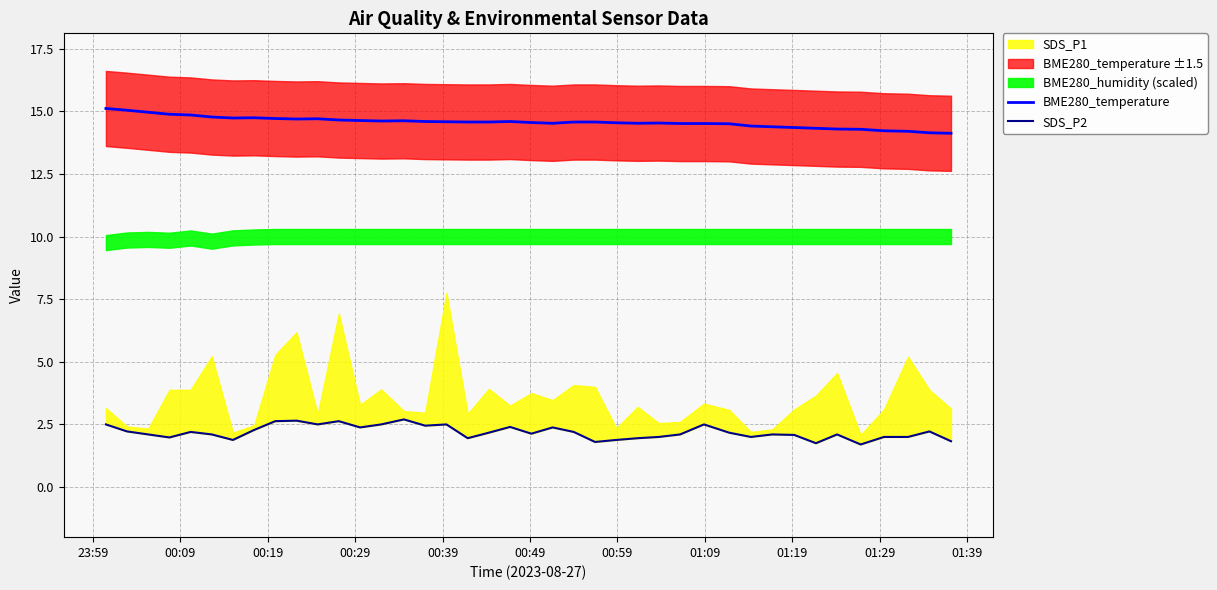

True or false: BME280_temperature and SDS_P2 intersect in this chart.

False